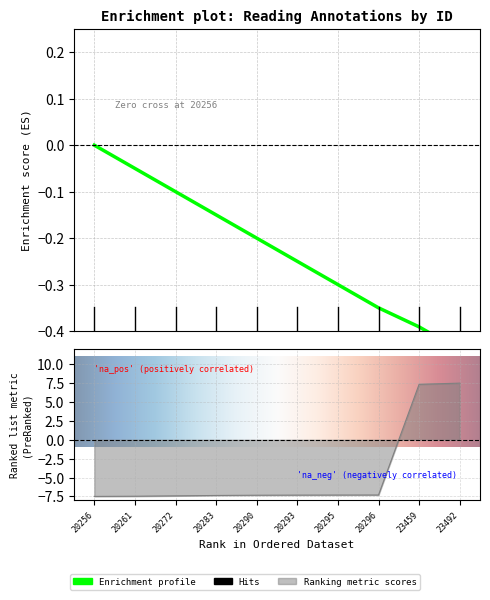

The value at 23492 is 7.5. True or false?

True